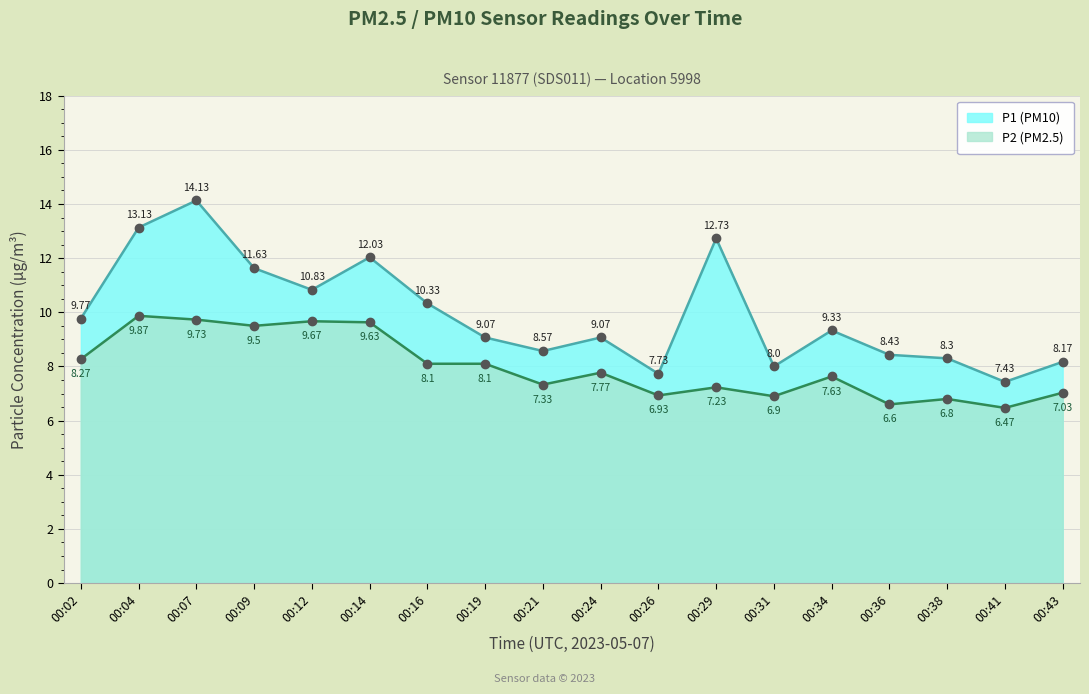

Reading left to right, extract all data points from this chart.

P1: 00:02=9.8	00:04=13.1	00:07=14.1	00:09=11.6	00:12=10.8	00:14=12.0	00:16=10.3	00:19=9.1	00:21=8.6	00:24=9.1	00:26=7.7	00:29=12.7	00:31=8.0	00:34=9.3	00:36=8.4	00:38=8.3	00:41=7.4	00:43=8.2
P2: 00:02=8.3	00:04=9.9	00:07=9.7	00:09=9.5	00:12=9.7	00:14=9.6	00:16=8.1	00:19=8.1	00:21=7.3	00:24=7.8	00:26=6.9	00:29=7.2	00:31=6.9	00:34=7.6	00:36=6.6	00:38=6.8	00:41=6.5	00:43=7.0